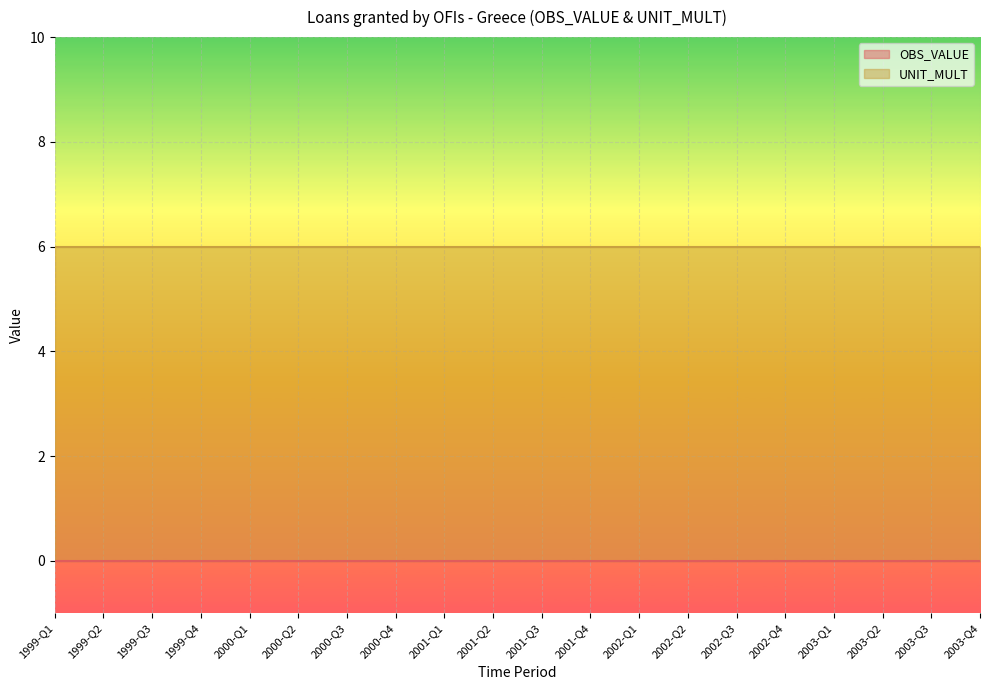

What is the difference between the highest and lowest values at 2001-Q3?

6